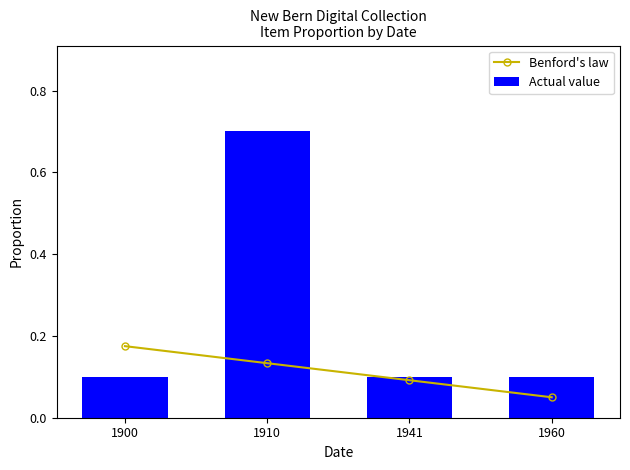

Which category has the lowest value across all series?

1960